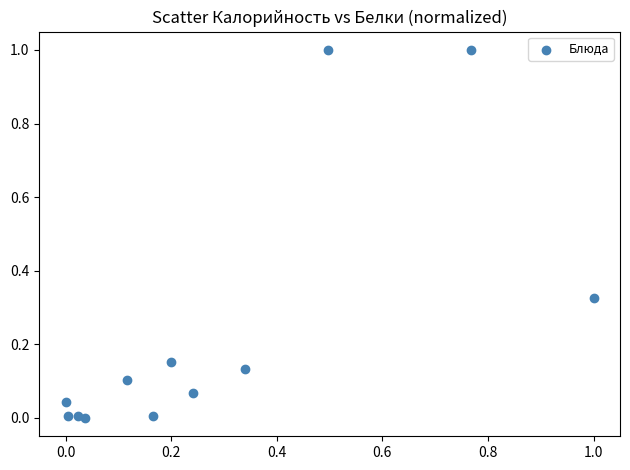

What is the range of Y values (max minus min)?

1.0